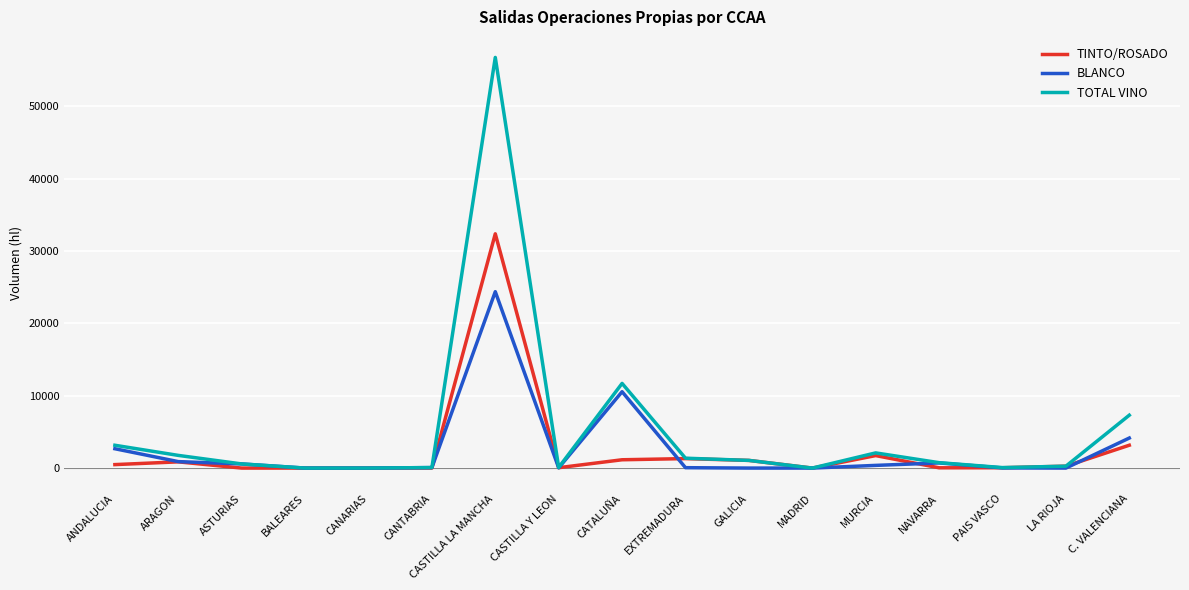

In TINTO/ROSADO, how many points are higher than both neighbors (excluding endpoints)?

4